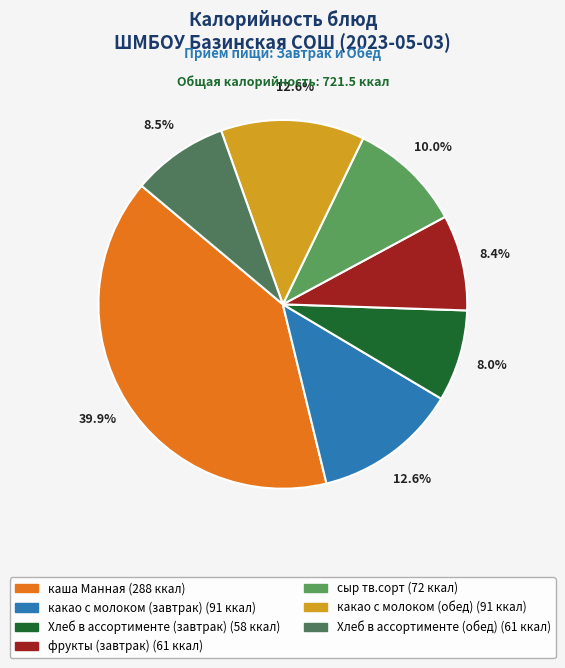

Between Хлеб в ассортименте (завтрак) and какао с молоком (обед), which is larger?

какао с молоком (обед)